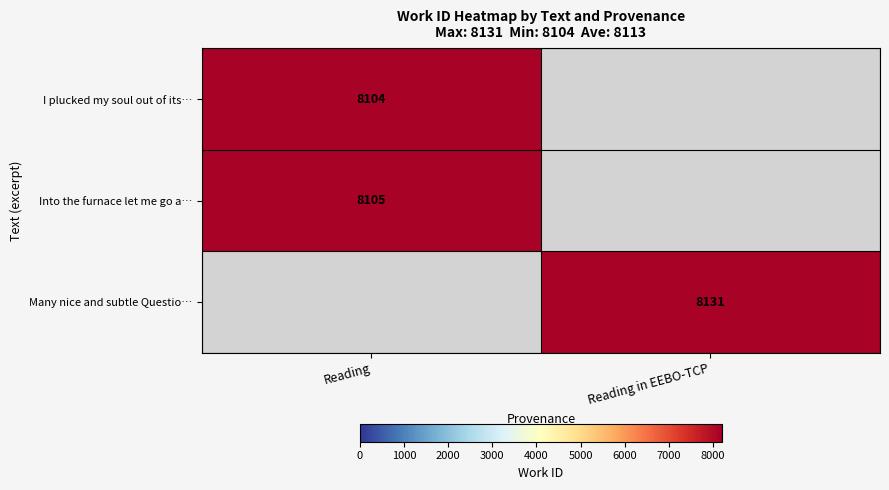

Is it true that Many nice and subtle Questio… equals 11820 at Reading in EEBO-TCP?

False